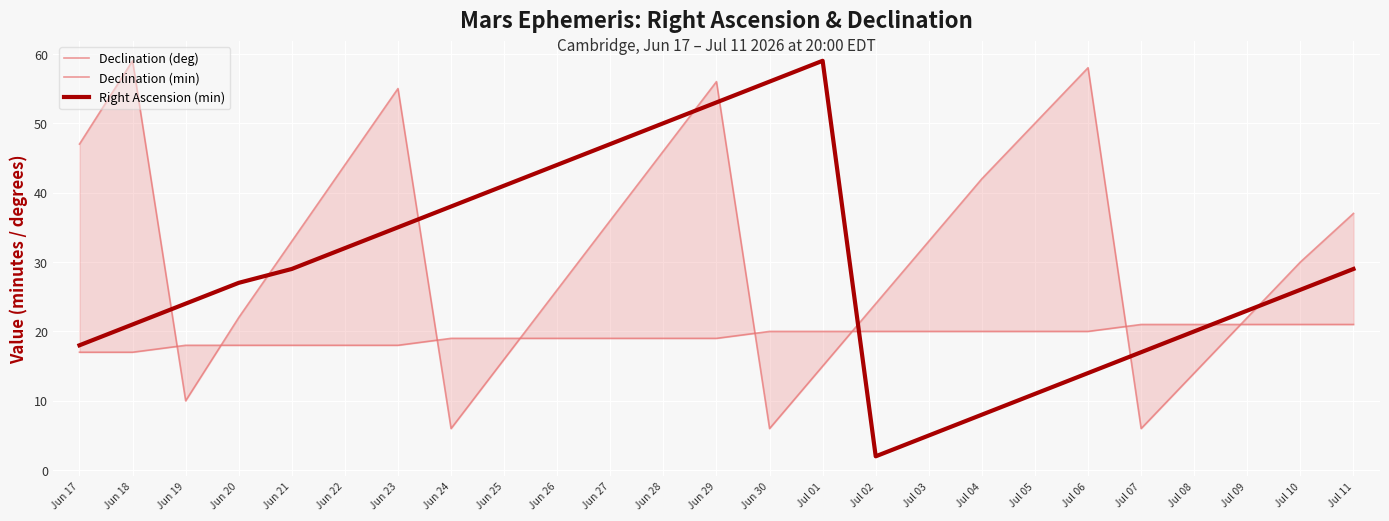

What is the highest value of the Right Ascension (min) series?

59